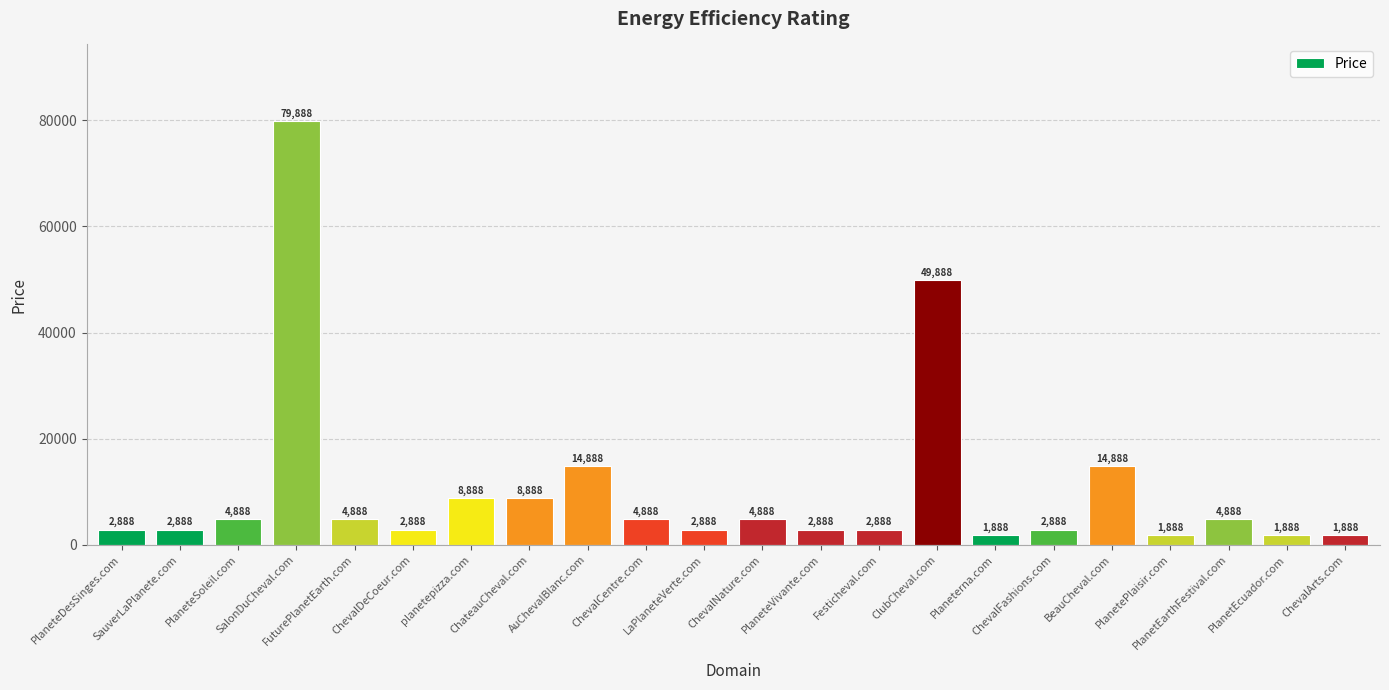

How many series are shown in this chart?

1